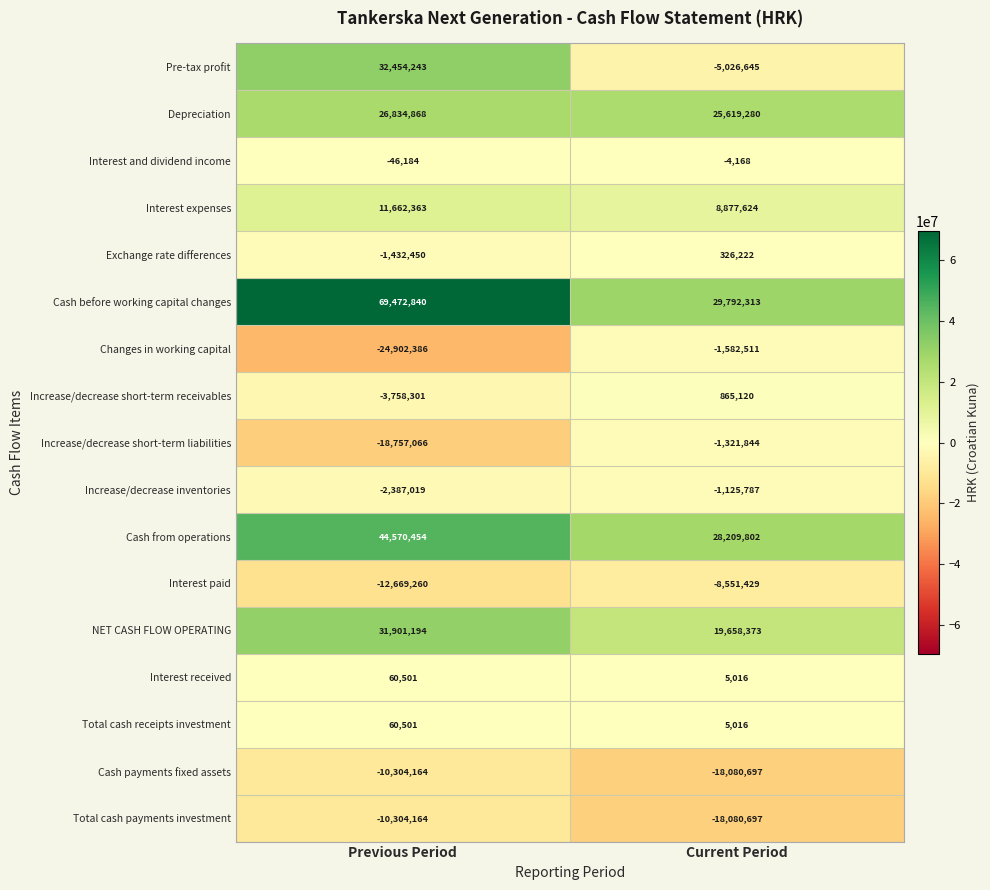

What is the minimum value shown in the chart?

-24902386